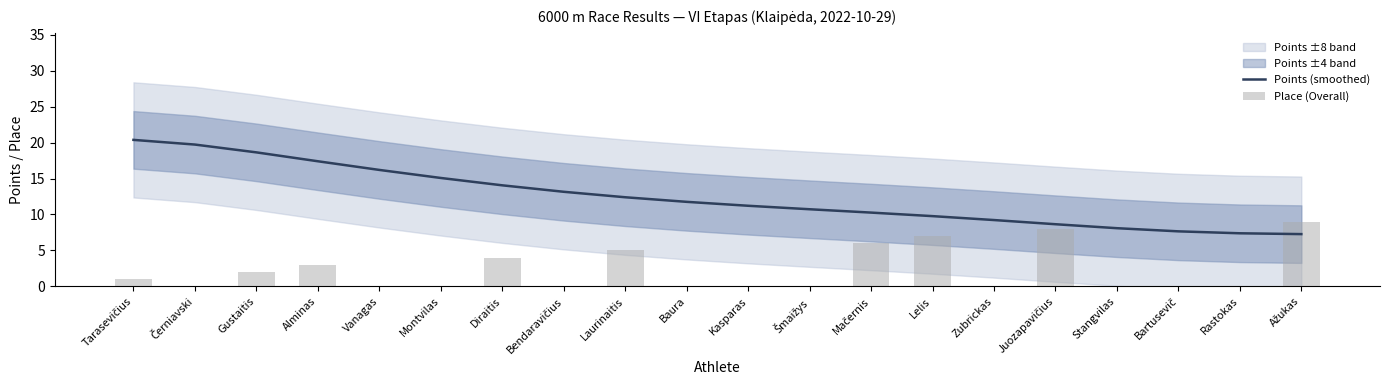

At which label does Points (smoothed) first exceed 11?

Tarasevičius